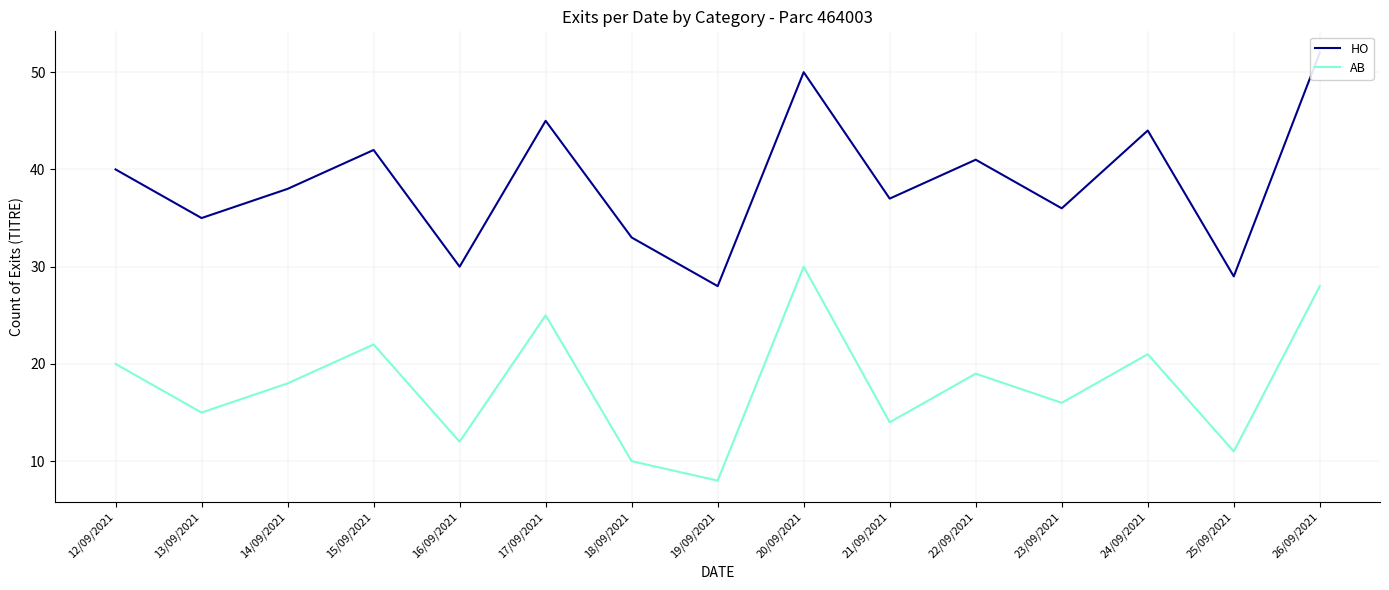

What is the average value of the HO series?

39